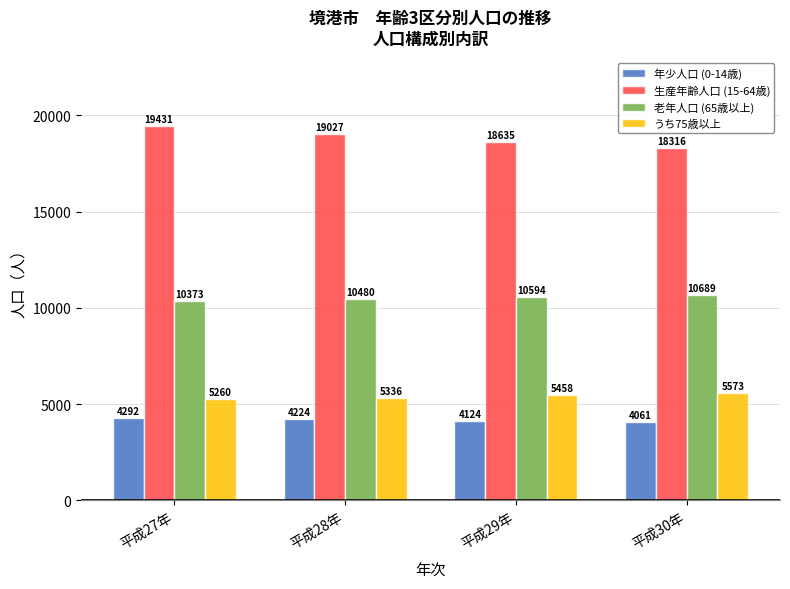

Reading left to right, transcribe all the data shown in this chart.

年少人口 (0-14歳): 平成27年=4292	平成28年=4224	平成29年=4124	平成30年=4061
生産年齢人口 (15-64歳): 平成27年=19431	平成28年=19027	平成29年=18635	平成30年=18316
老年人口 (65歳以上): 平成27年=10373	平成28年=10480	平成29年=10594	平成30年=10689
うち75歳以上: 平成27年=5260	平成28年=5336	平成29年=5458	平成30年=5573